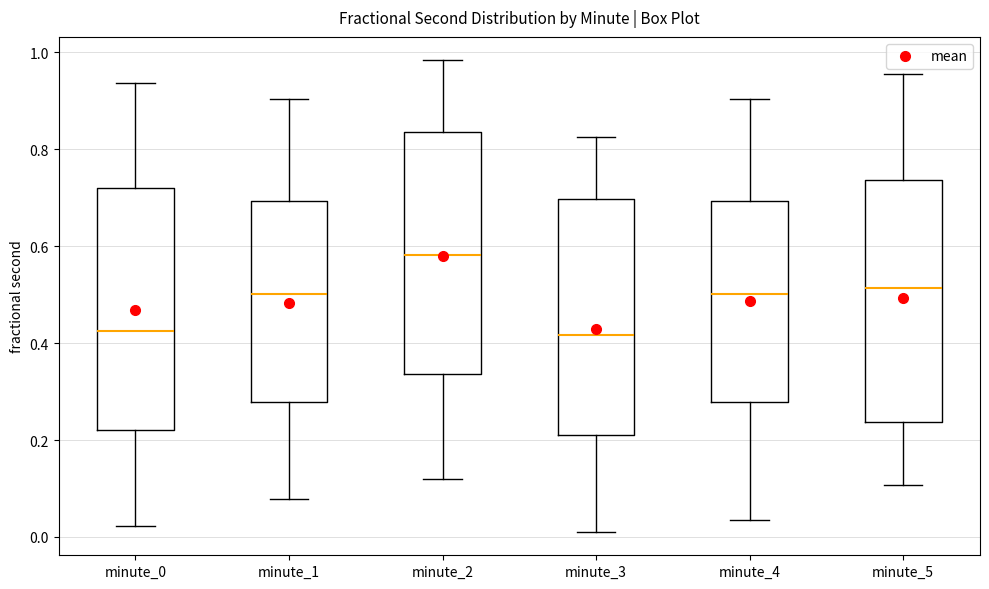

Reading left to right, transcribe this box plot: for each box, give where its median line is, the range the box spans, and where its two whiskers end, as read against the y-axis. The values are not printed on the chart, so give them approximately, as read against the axis.

minute_0: median 0.42, box 0.22 to 0.72, whiskers 0.02 to 0.94
minute_1: median 0.50, box 0.28 to 0.70, whiskers 0.08 to 0.90
minute_2: median 0.58, box 0.34 to 0.84, whiskers 0.12 to 0.98
minute_3: median 0.42, box 0.22 to 0.70, whiskers 0.02 to 0.82
minute_4: median 0.50, box 0.28 to 0.70, whiskers 0.04 to 0.90
minute_5: median 0.52, box 0.24 to 0.74, whiskers 0.10 to 0.96